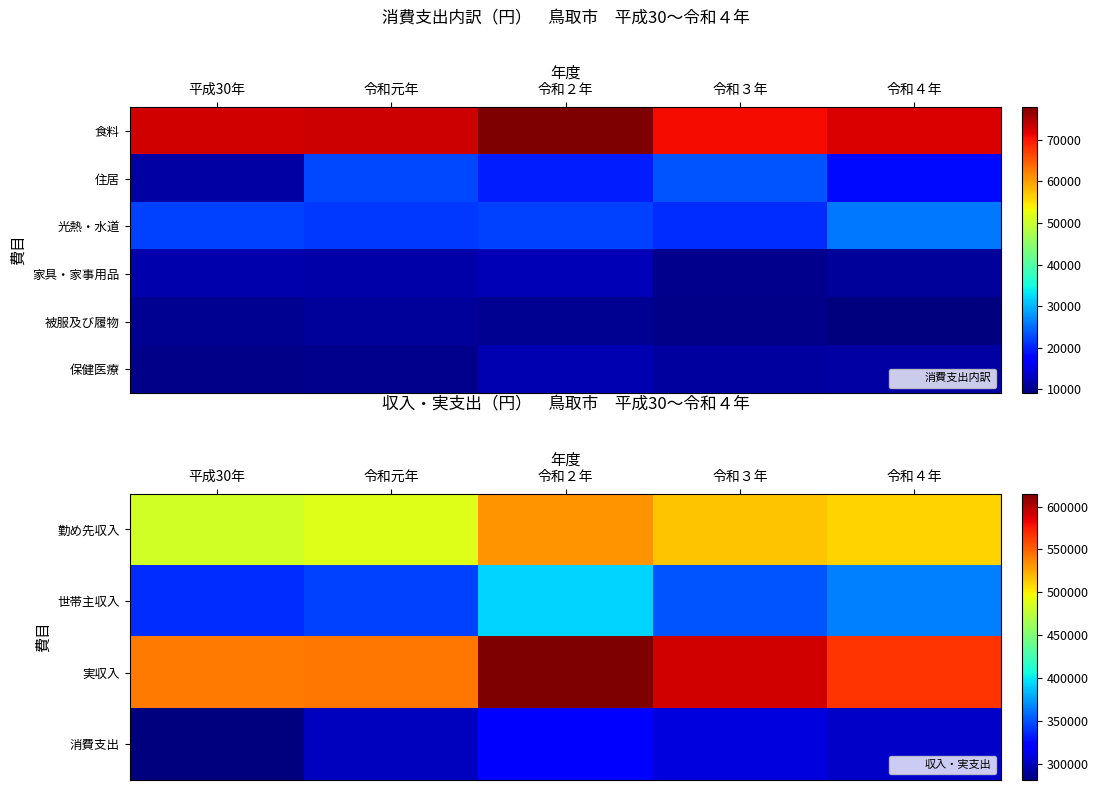

What is the approximate value of 被服及び履物 at 令和３年, to the nearest 10?

9870